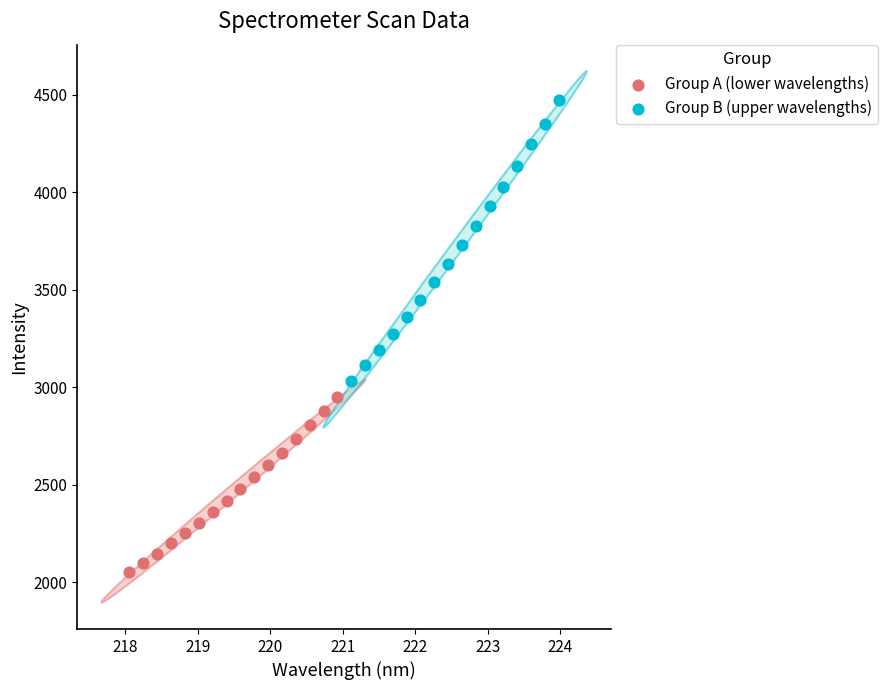

Which series has the largest Y range (max minus min)?

Group B (upper wavelengths)